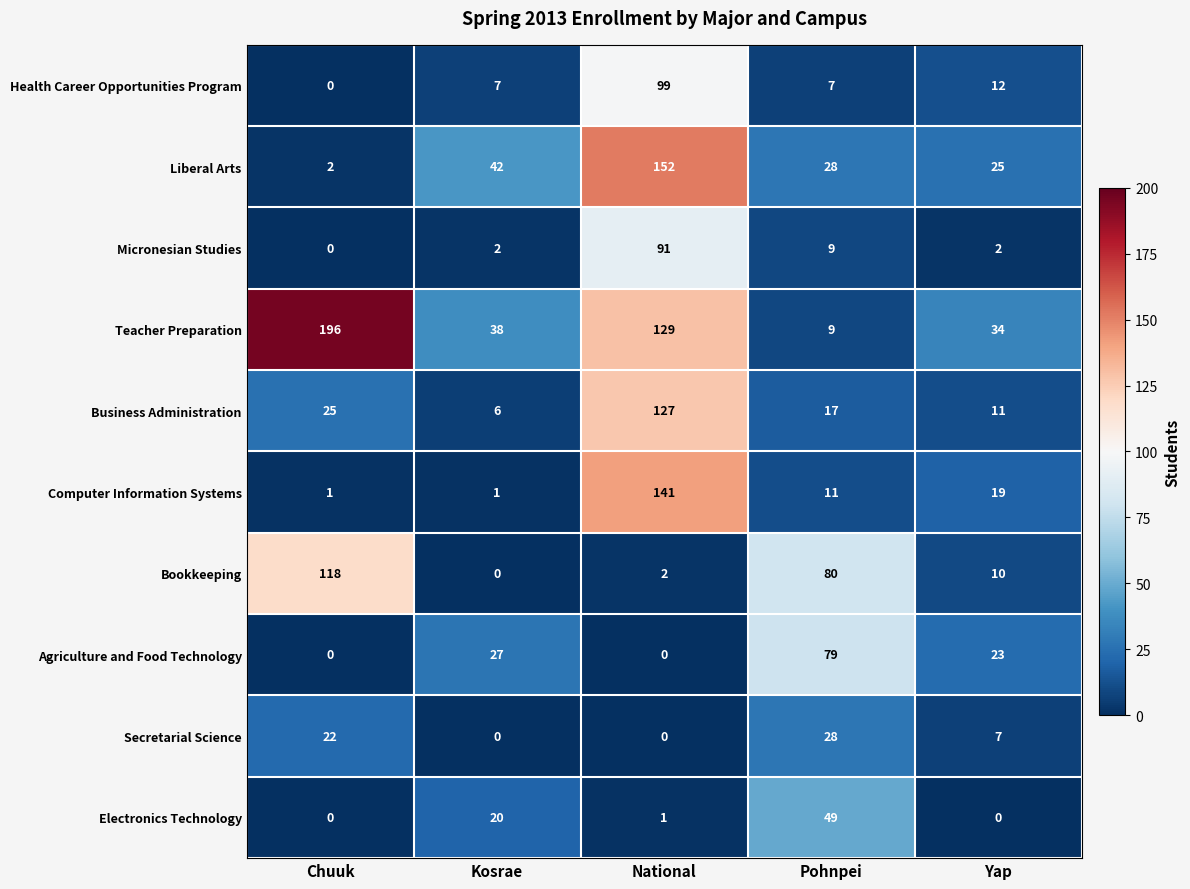

At Yap, list the series in order from largest to smallest.

Teacher Preparation, Liberal Arts, Agriculture and Food Technology, Computer Information Systems, Health Career Opportunities Program, Business Administration, Bookkeeping, Secretarial Science, Micronesian Studies, Electronics Technology